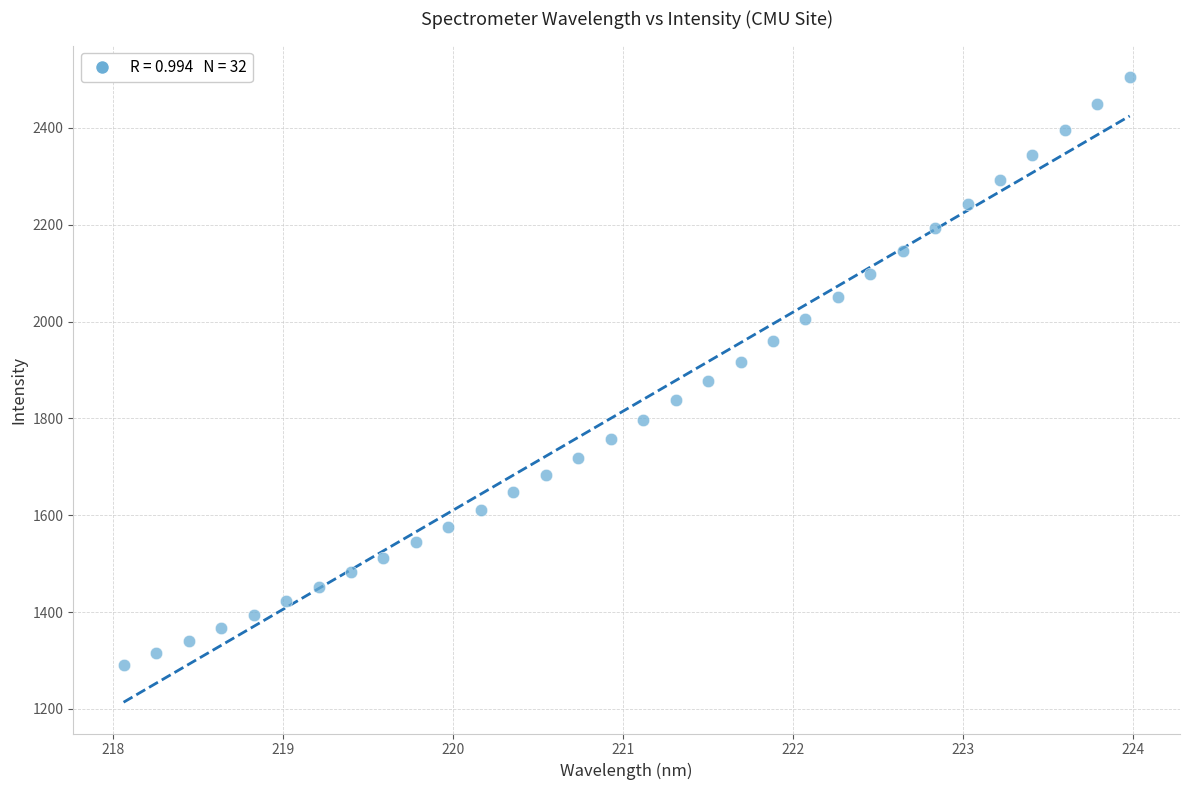

What is the range of Y values (max minus min)?

1214.0